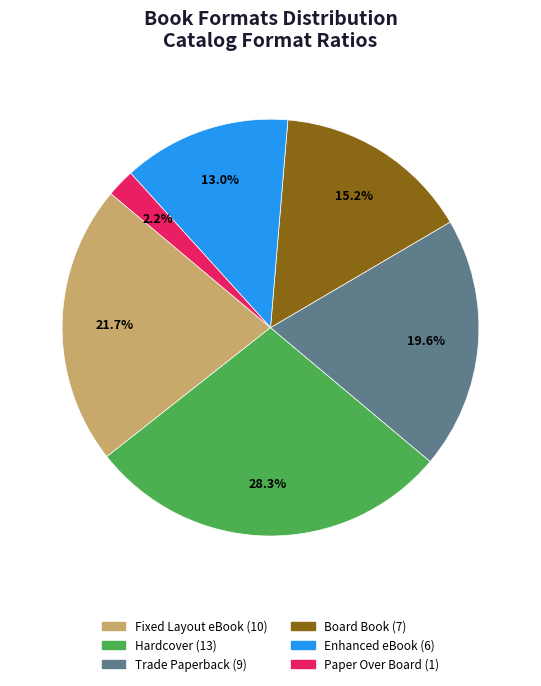

Is it true that Paper Over Board is 2% of the pie?

True